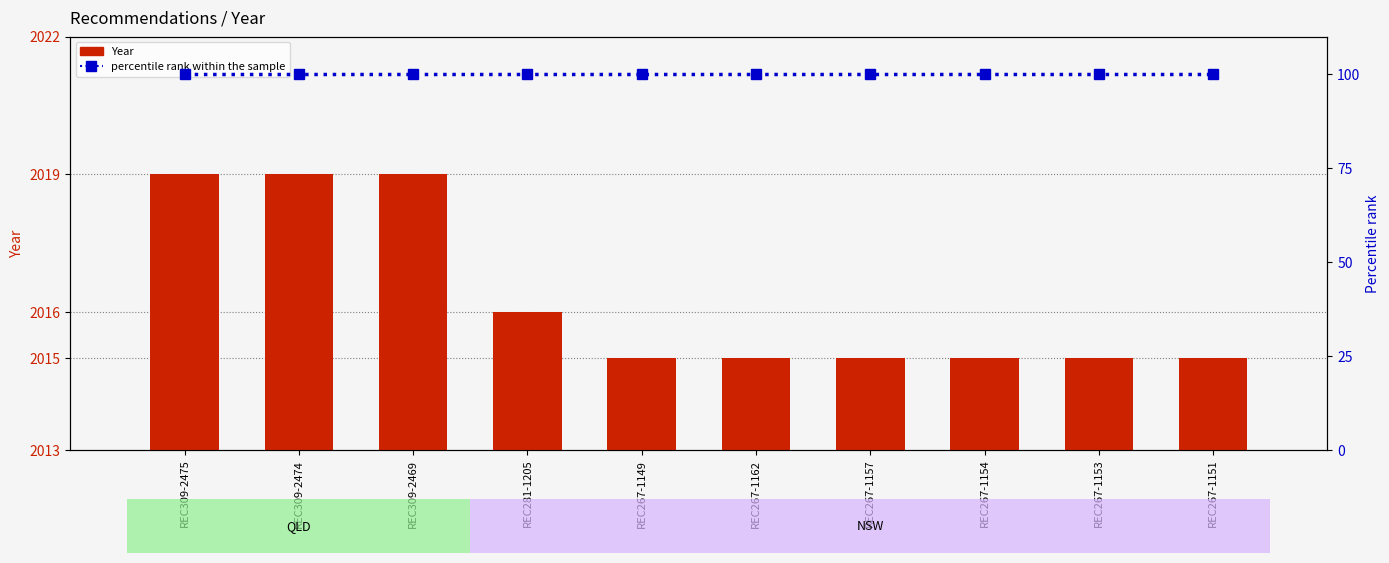

What is the total value across all series at REC309-2474?

2119